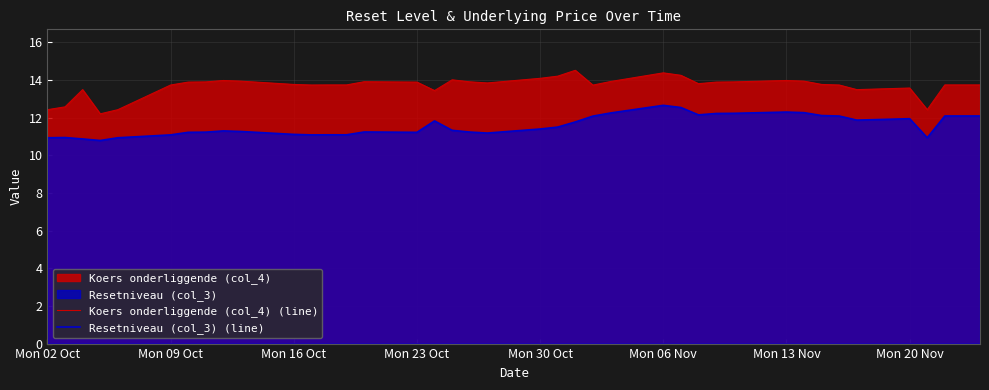

What is the value of the Koers onderliggende (col_4) (line) point at the 29th from the left?

13.9